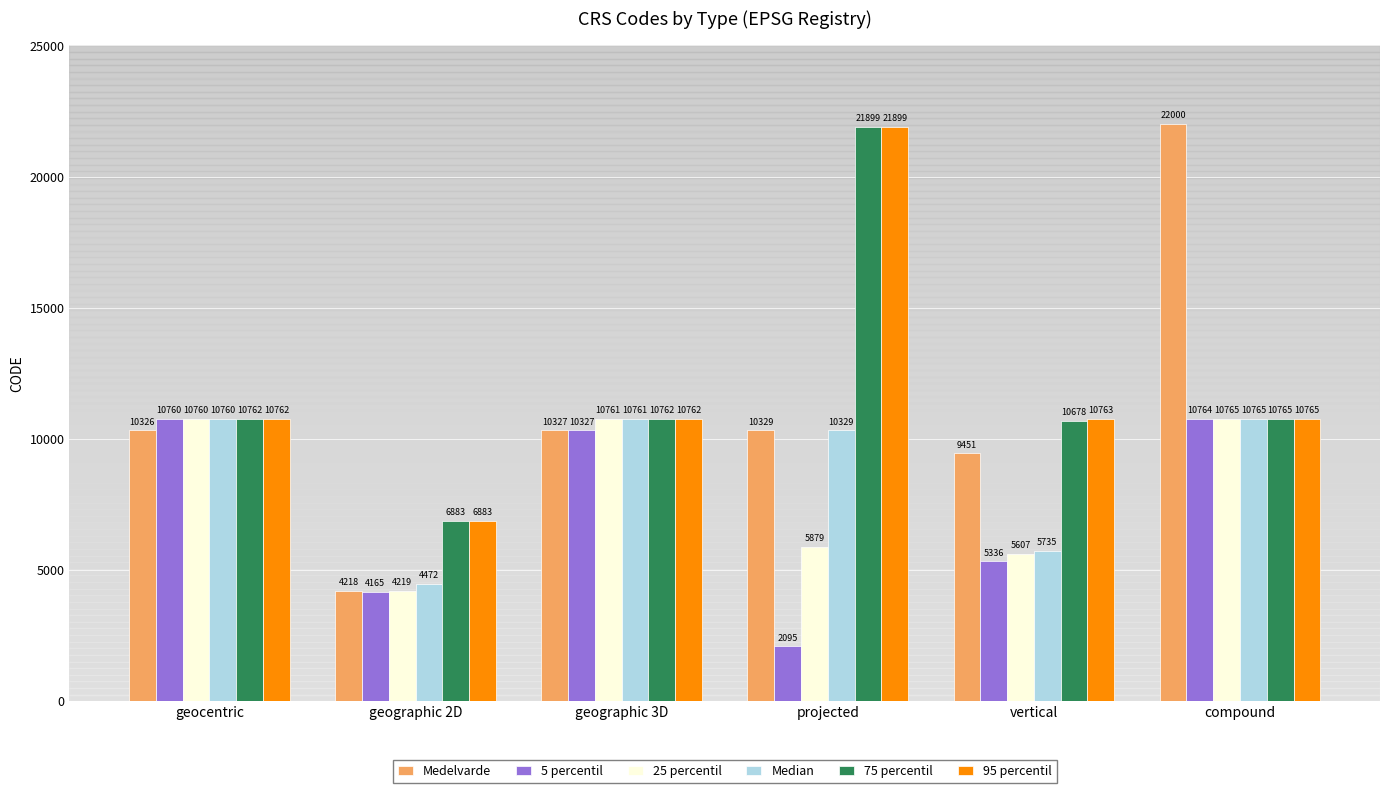

Reading left to right, extract all data points from this chart.

Medelvarde: 10326	4218	10327	10329	9451	22000
5 percentil: 10760	4165	10327	2095	5336	10764
25 percentil: 10760	4219	10761	5879	5607	10765
Median: 10760	4472	10761	10329	5735	10765
75 percentil: 10762	6883	10762	21899	10678	10765
95 percentil: 10762	6883	10762	21899	10763	10765